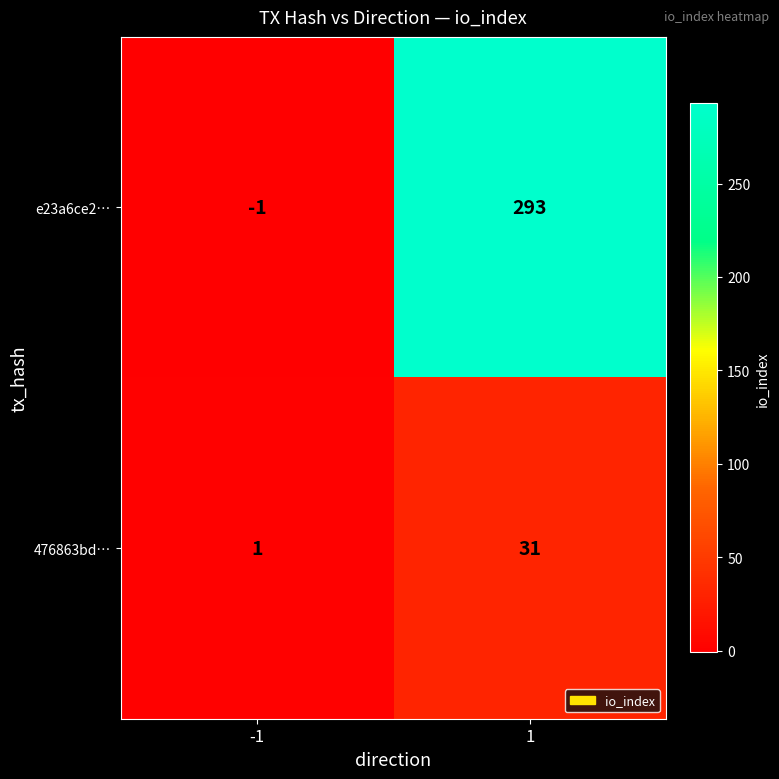

What is the sum of the e23a6ce2… values at -1 and 1?

292